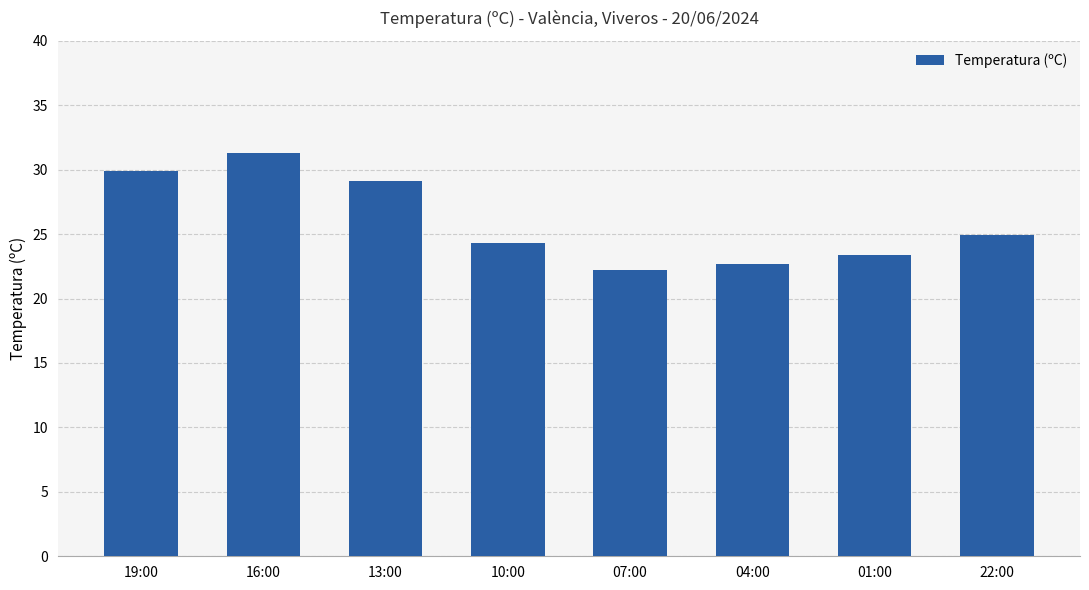

The chart shows a value of 23.4 at 01:00. True or false?

True